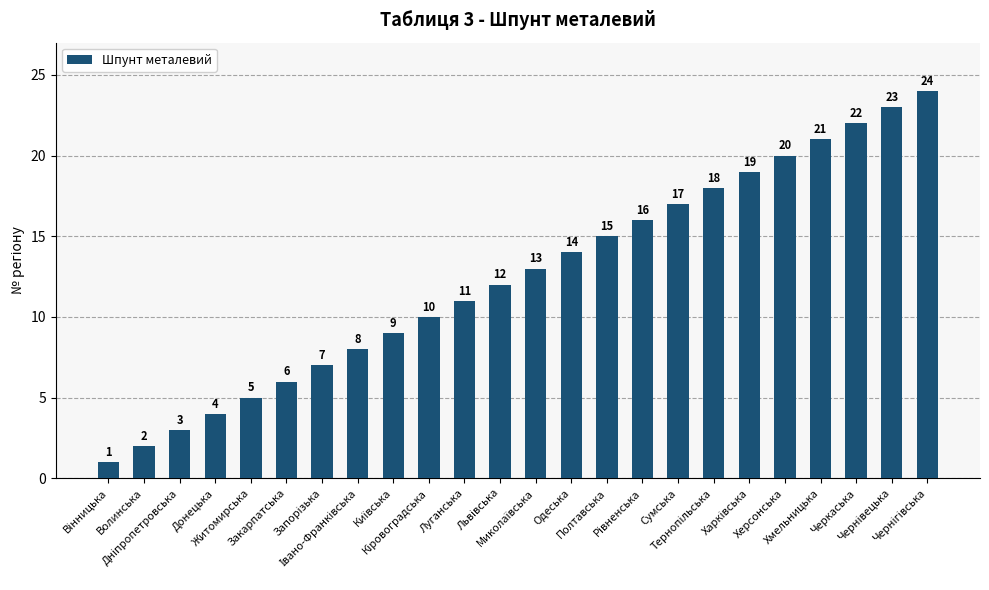

What position from the right is Луганська?

14